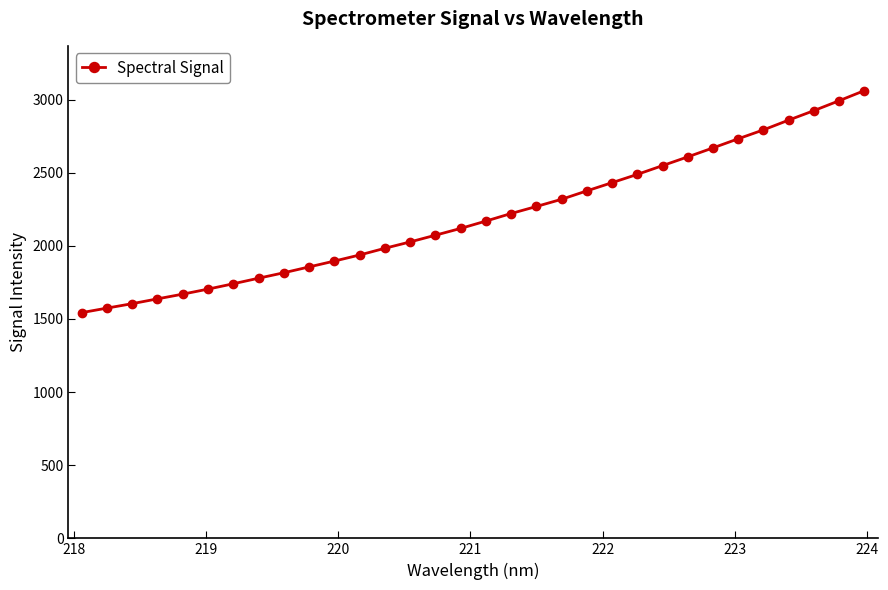

What is the difference between the maximum and minimum values?

1517.9